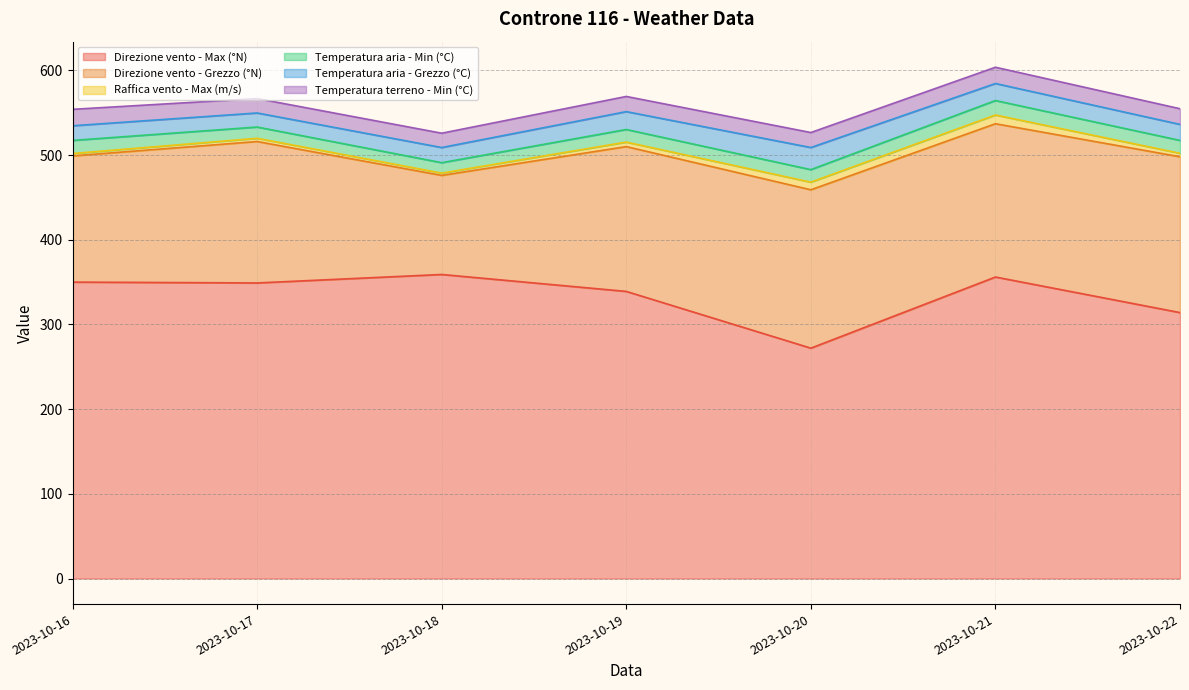

Which category has the lowest value in the Direzione vento - Grezzo (°N) series?

2023-10-18